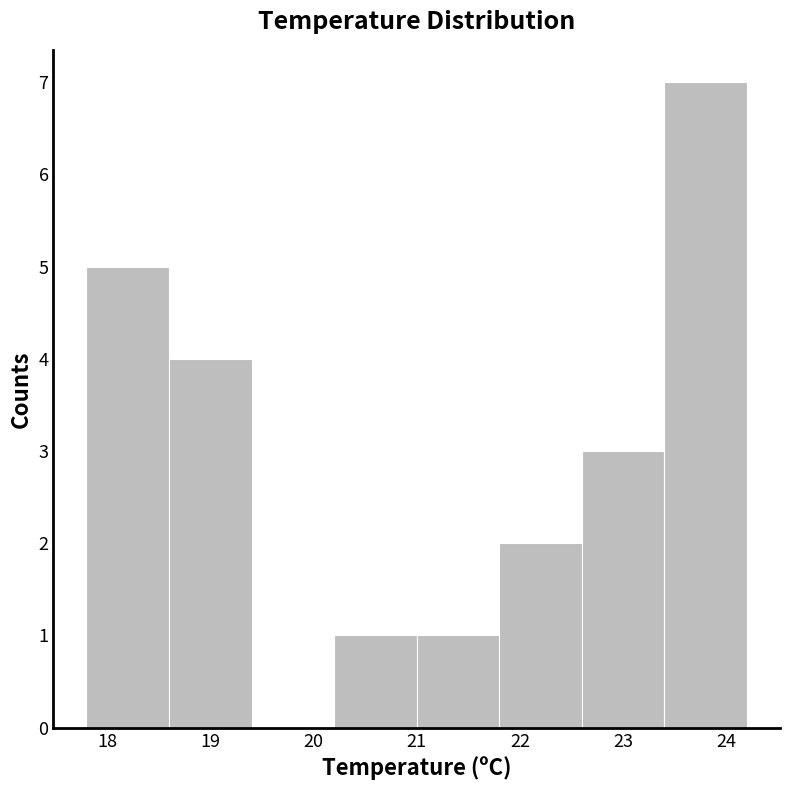

Reading left to right, transcribe this chart: for each bar, give the range it covers on the x-axis and its height. The values are not printed on the chart, so give them approximately, as read against the axis.

17.8 to 18.6: 5
18.6 to 19.4: 4
19.4 to 20.2: 0
20.2 to 21.0: 1
21.0 to 21.8: 1
21.8 to 22.6: 2
22.6 to 23.4: 3
23.4 to 24.2: 7